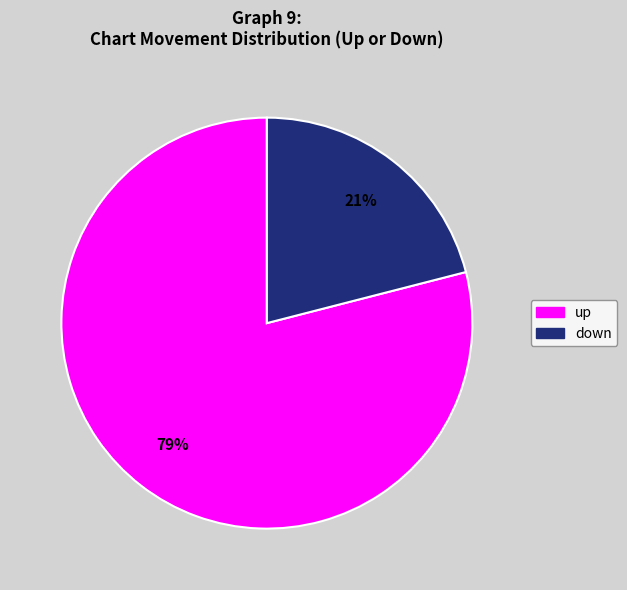

How many slices are in this pie chart?

2